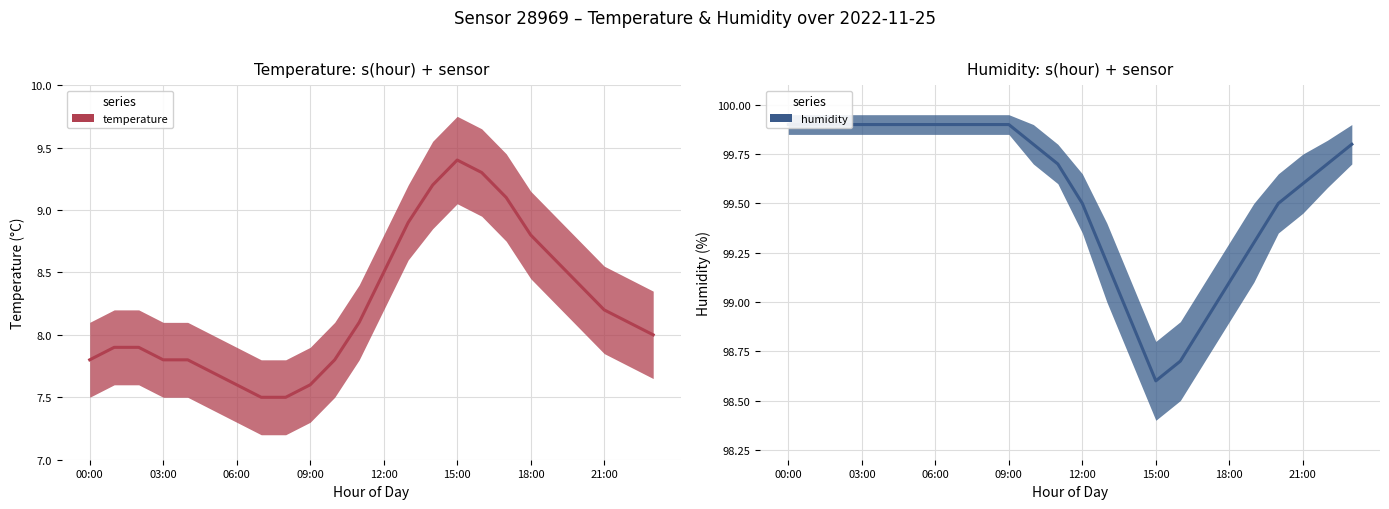

At which category does the chart reach its peak across all series?

00:00